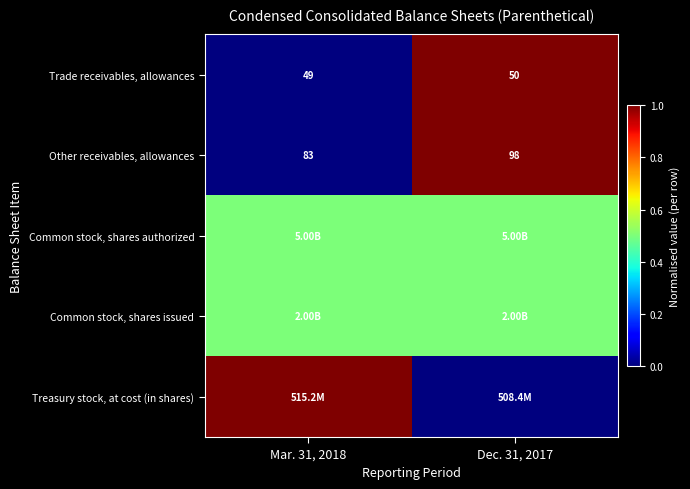

What is the difference between the maximum and minimum values in the Other receivables, allowances series?

15.0